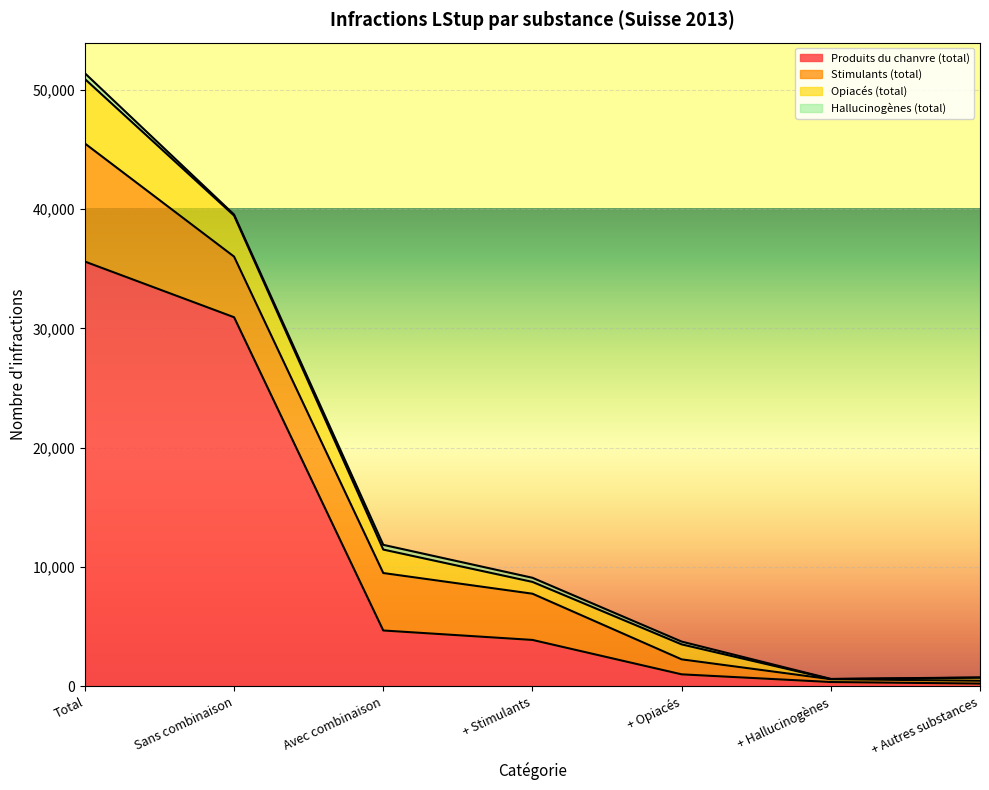

Read the Stimulants (total) value at + Autres substances, to the nearest 100.

200